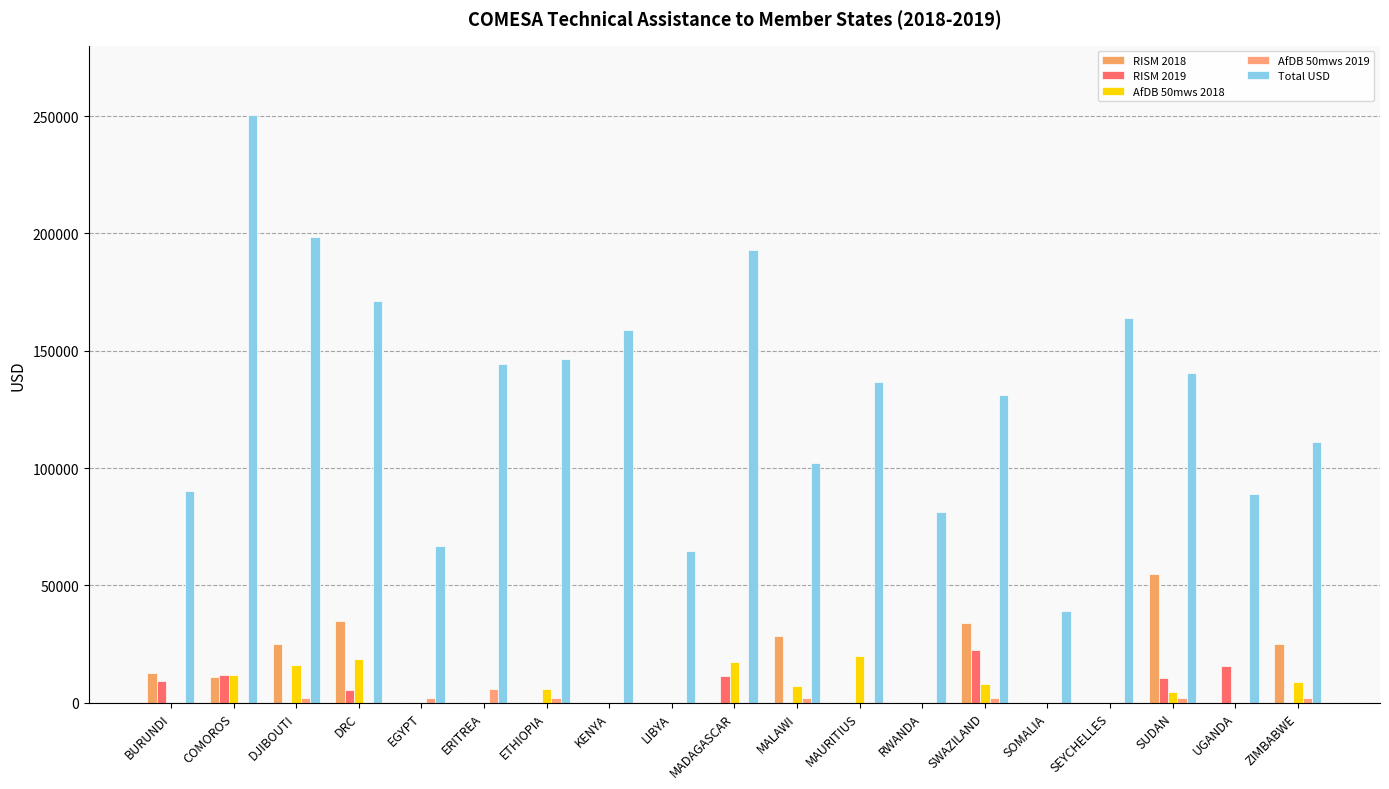

The value of RISM 2019 at COMOROS is 11935.0. True or false?

True